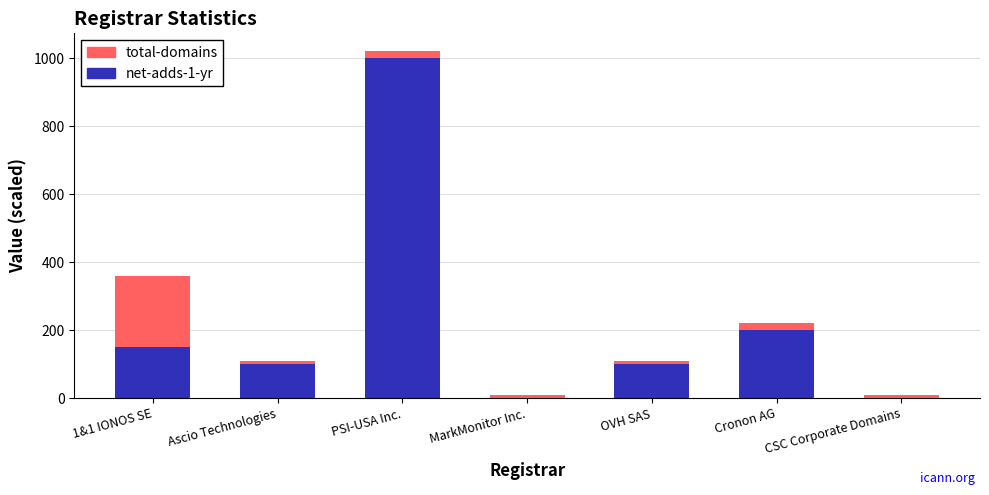

What are all the series names shown in the legend?

total-domains, net-adds-1-yr